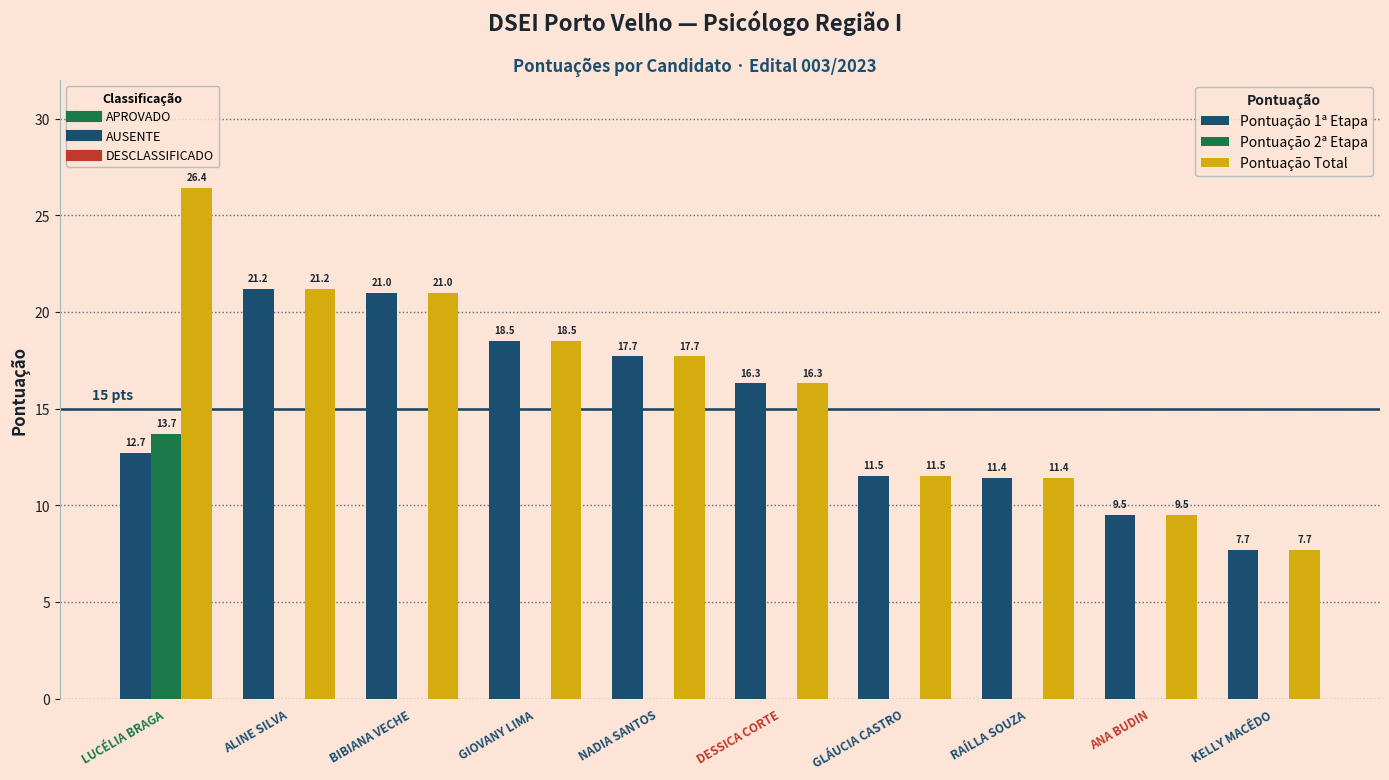

At which category is the sum across all series the highest?

LUCÉLIA BRAGA